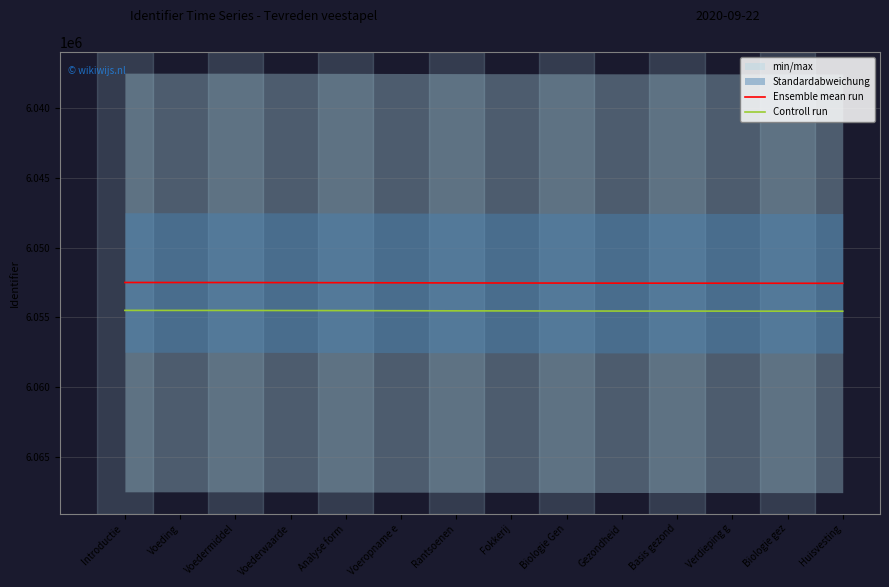

Rank the series by their average value, from lowest to highest.

Ensemble mean run, Controll run